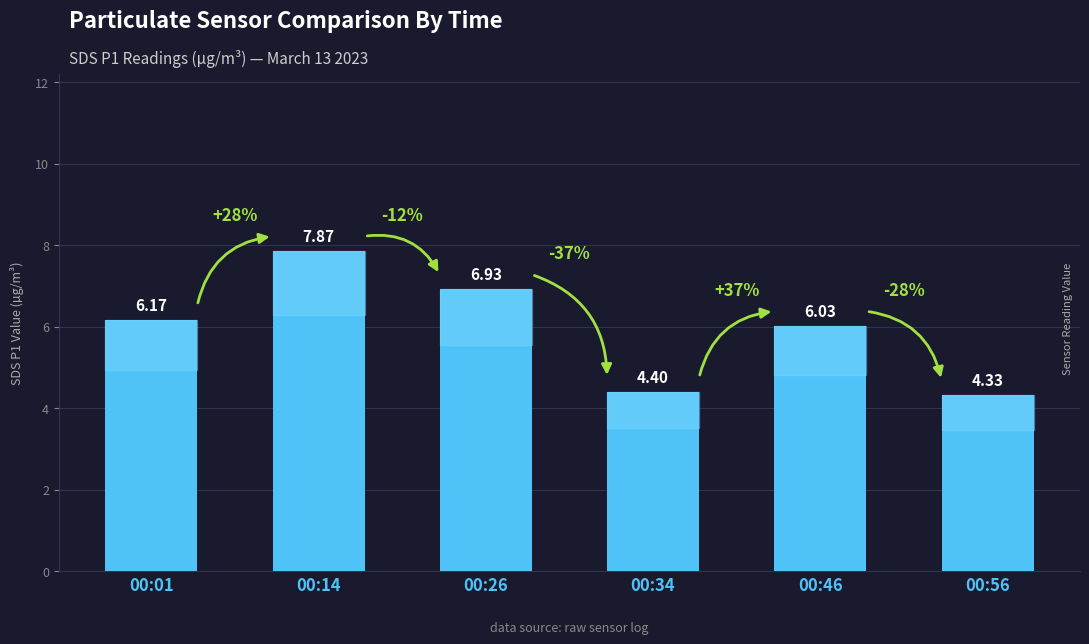

Which has a higher value, 00:26 or 00:34?

00:26